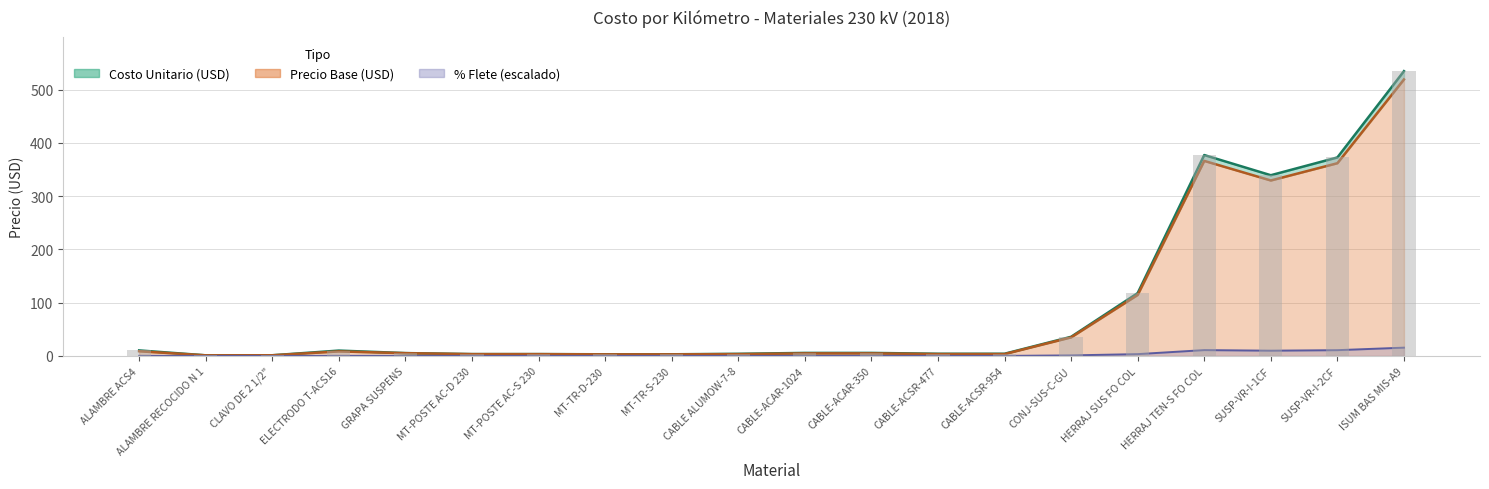

Which series has the largest range (max minus min)?

Costo Unitario (USD)